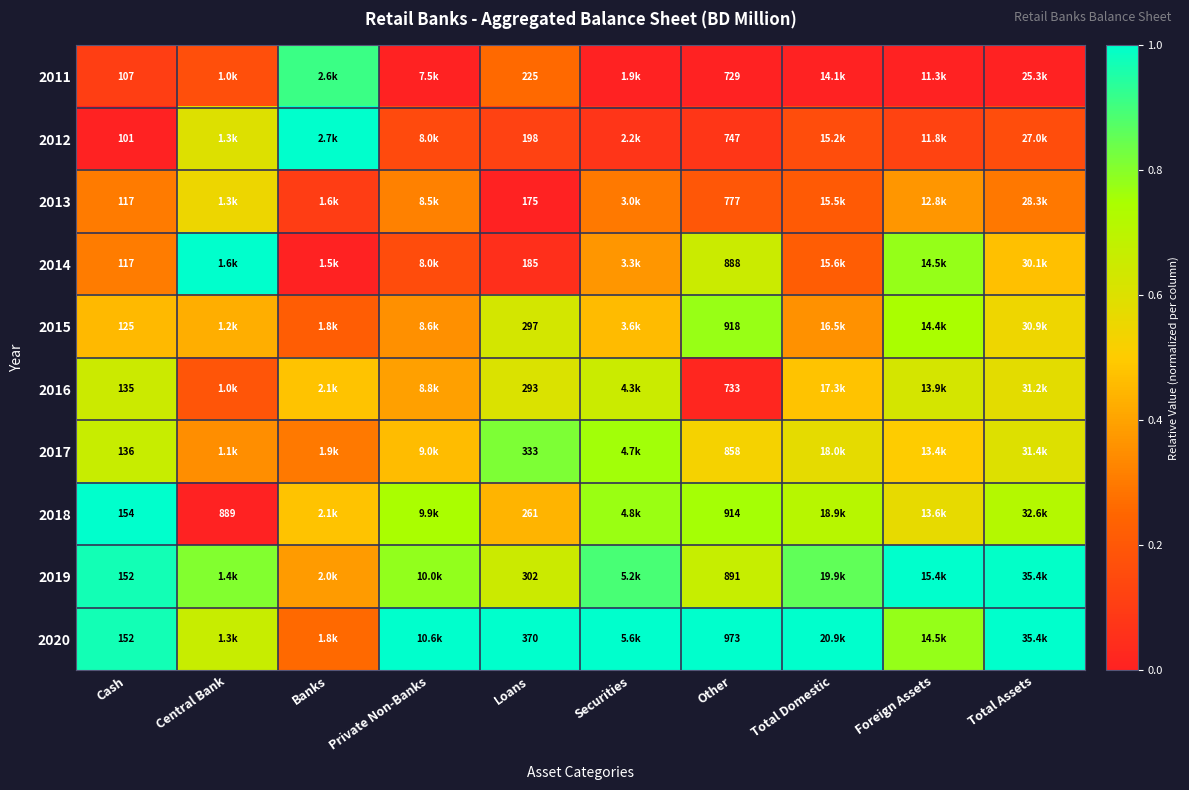

The 2012 series shows 0.8 at Central Bank. True or false?

False